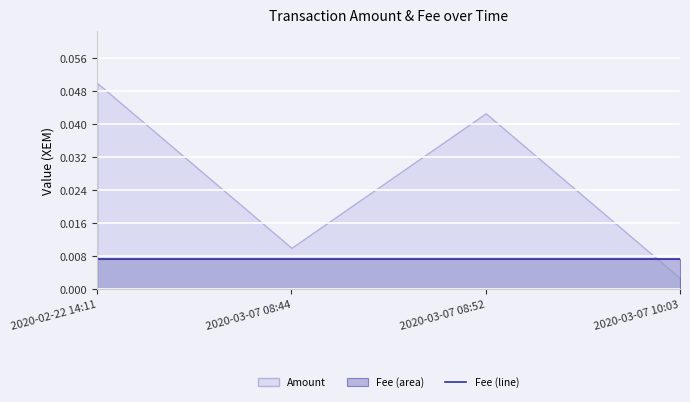

List the series in order of their peak value, lowest first.

Fee, Amount